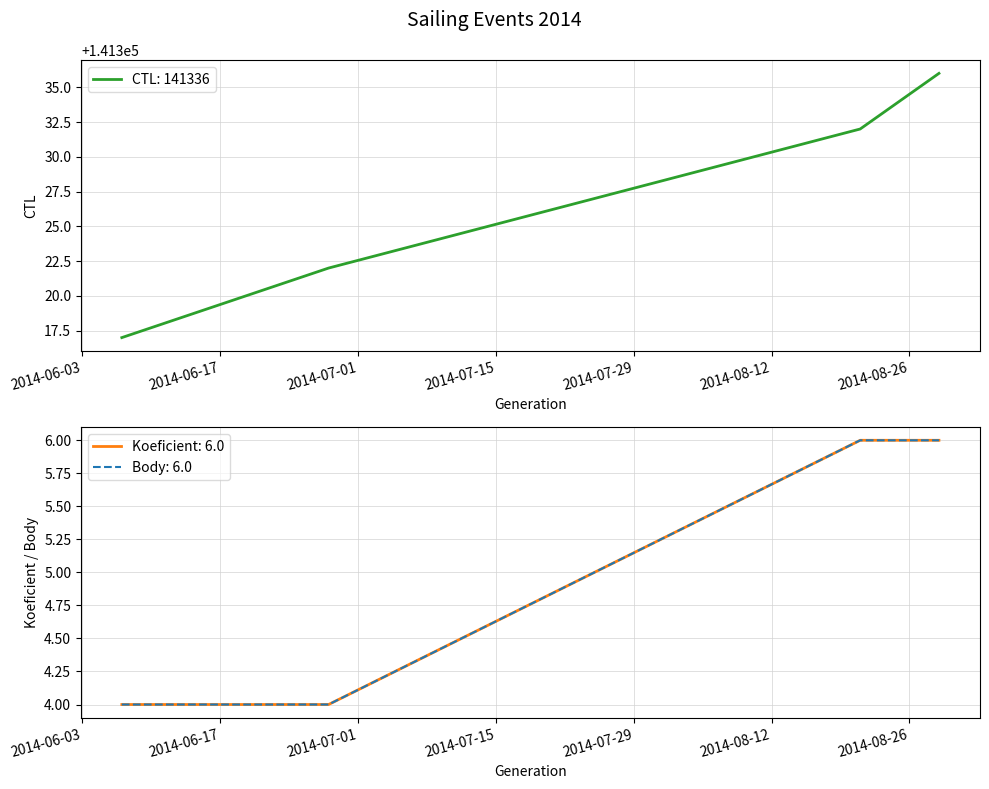

Between 2014-06-07 and 2014-06-28, which is larger?

2014-06-28